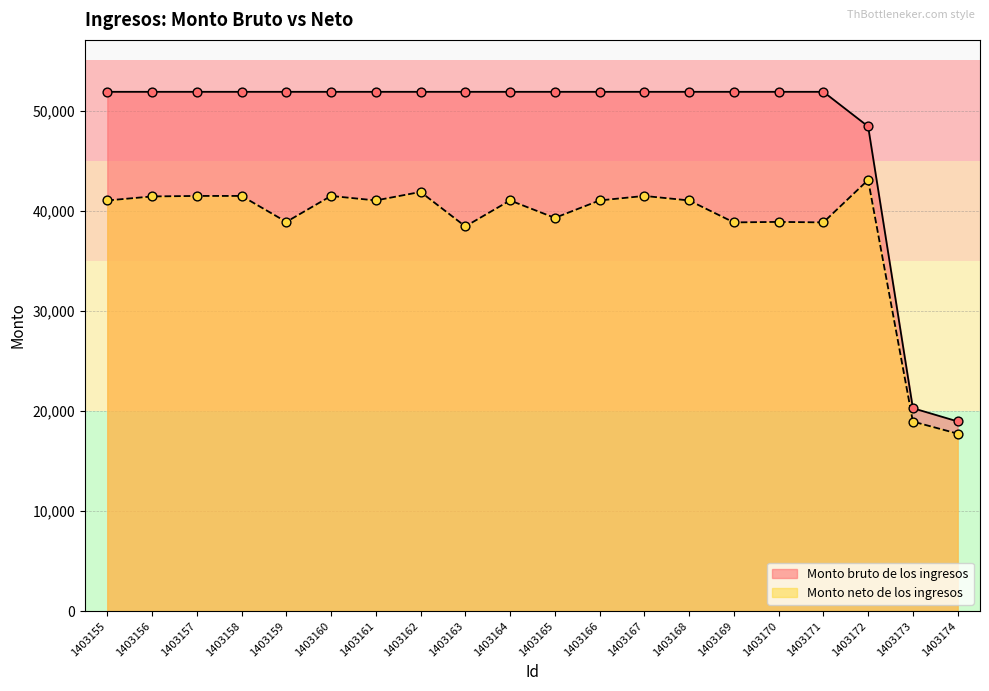

At which category is the sum across all series the highest?

1403162